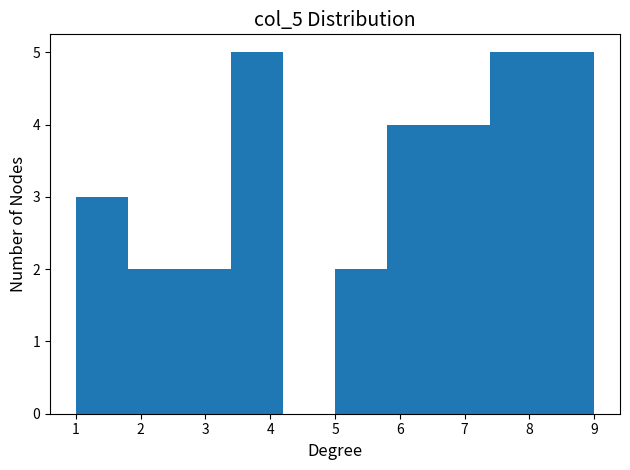

Reading left to right, transcribe this chart: for each bar, give the range it covers on the x-axis and its height. The values are not printed on the chart, so give them approximately, as read against the axis.

1.0 to 1.8: 3
1.8 to 2.6: 2
2.6 to 3.4: 2
3.4 to 4.2: 5
4.2 to 5.0: 0
5.0 to 5.8: 2
5.8 to 6.6: 4
6.6 to 7.4: 4
7.4 to 8.2: 5
8.2 to 9.0: 5